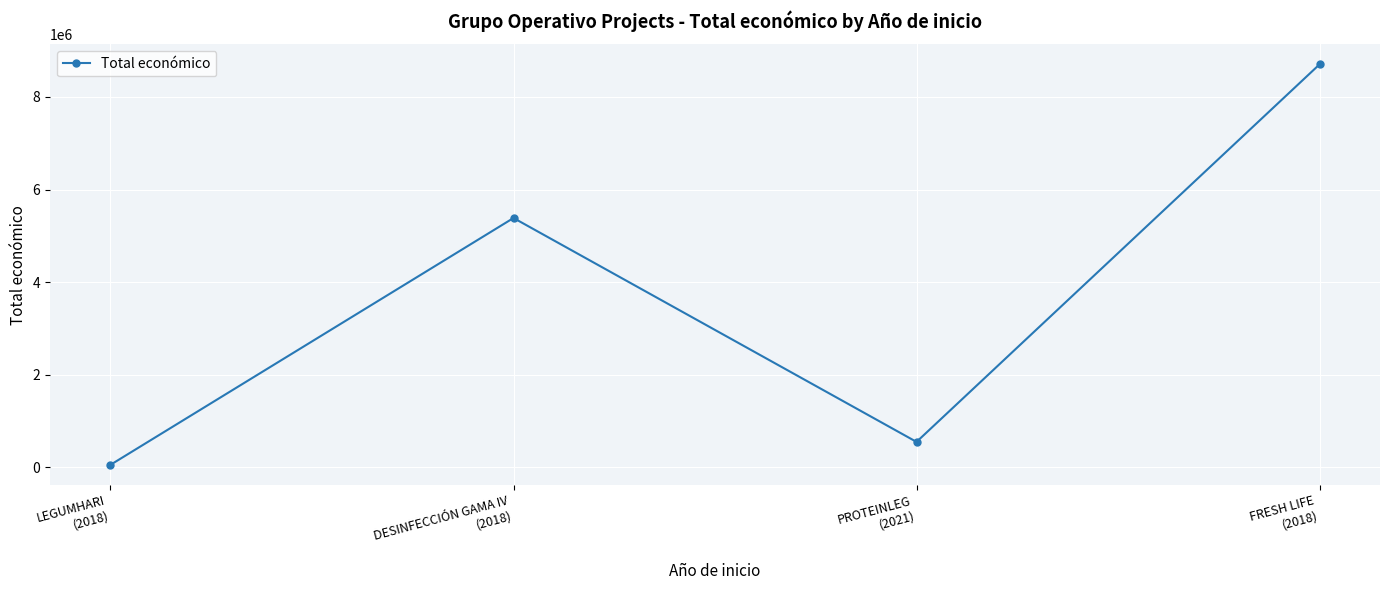

Reading left to right, what are all the values shown in this chart?

LEGUMHARI
(2018)=57500	DESINFECCIÓN GAMA IV
(2018)=5385177	PROTEINLEG
(2021)=552147	FRESH LIFE
(2018)=8701686